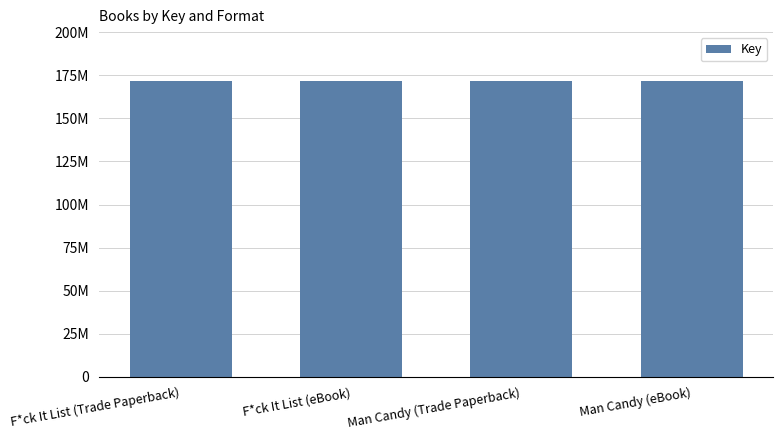

Rank the categories by value from lowest to highest.

F*ck It List (Trade Paperback), F*ck It List (eBook), Man Candy (Trade Paperback), Man Candy (eBook)